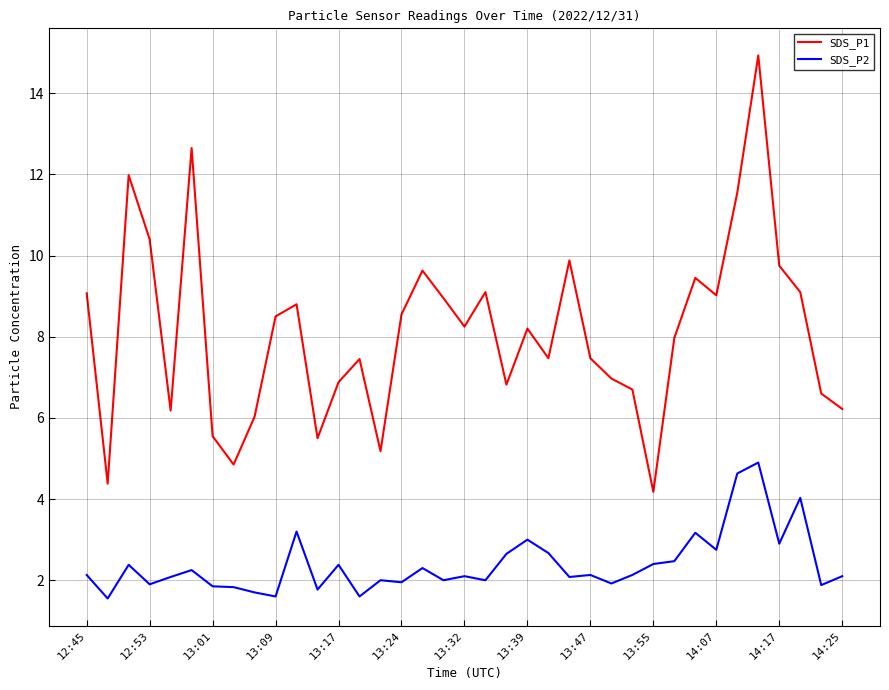

Does the chart have visible grid lines?

Yes